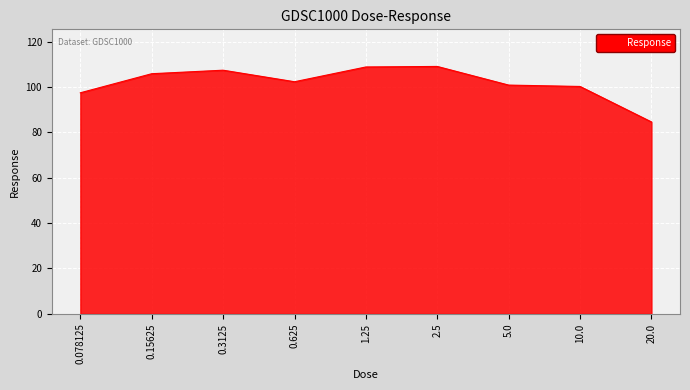

Between 0.15625 and 1.25, which is larger?

1.25